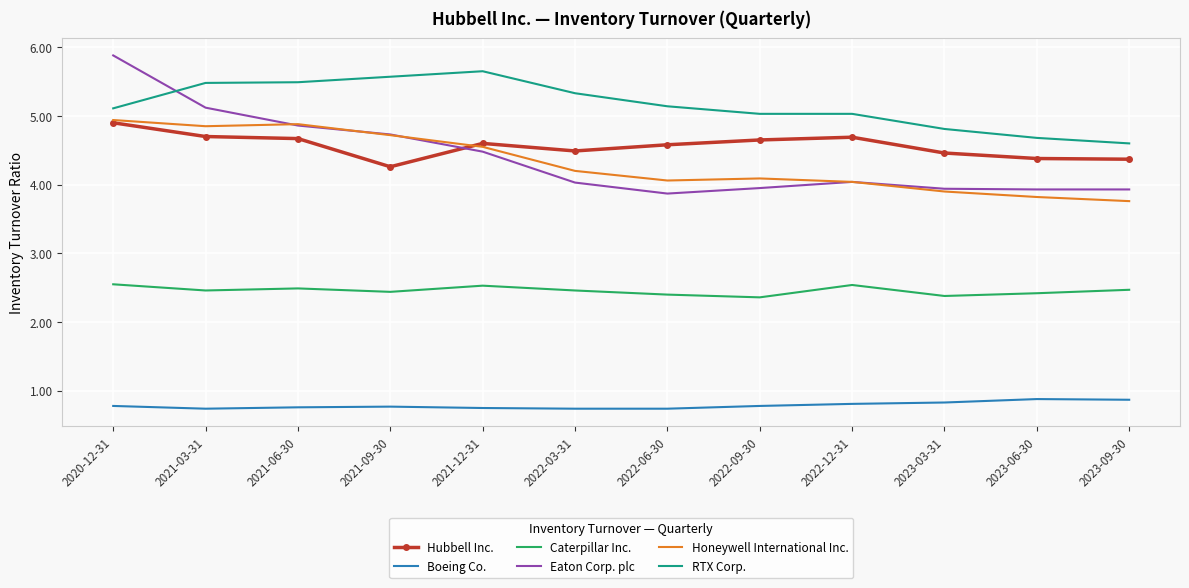

True or false: Caterpillar Inc. and RTX Corp. intersect in this chart.

False